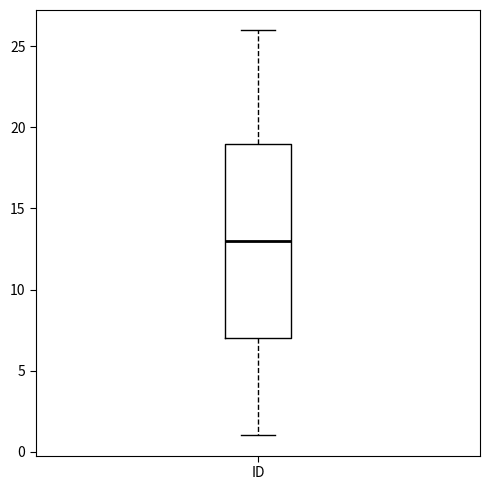

Transcribe this box plot: give where the median line is, the range the box spans, and where the two whiskers end, as read against the y-axis. The values are not printed on the chart, so give them approximately, as read against the axis.

median 13, box 7 to 19, whiskers 1 to 26